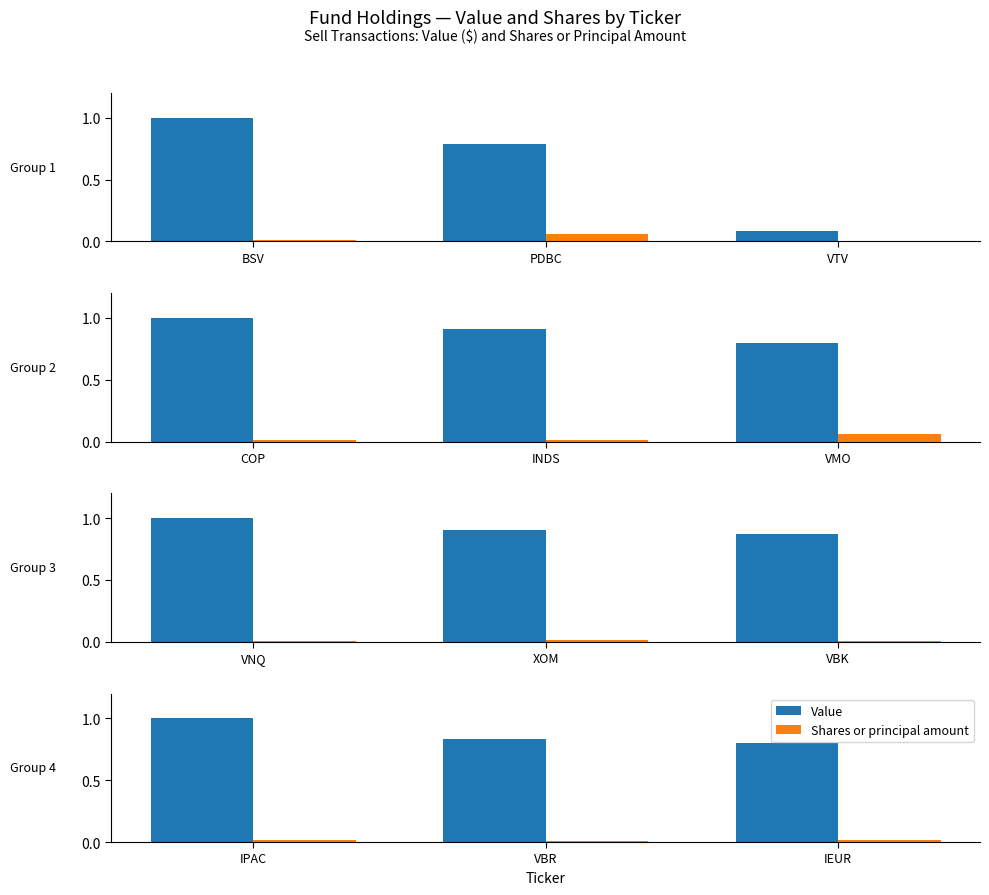

Does the chart contain any negative values?

No